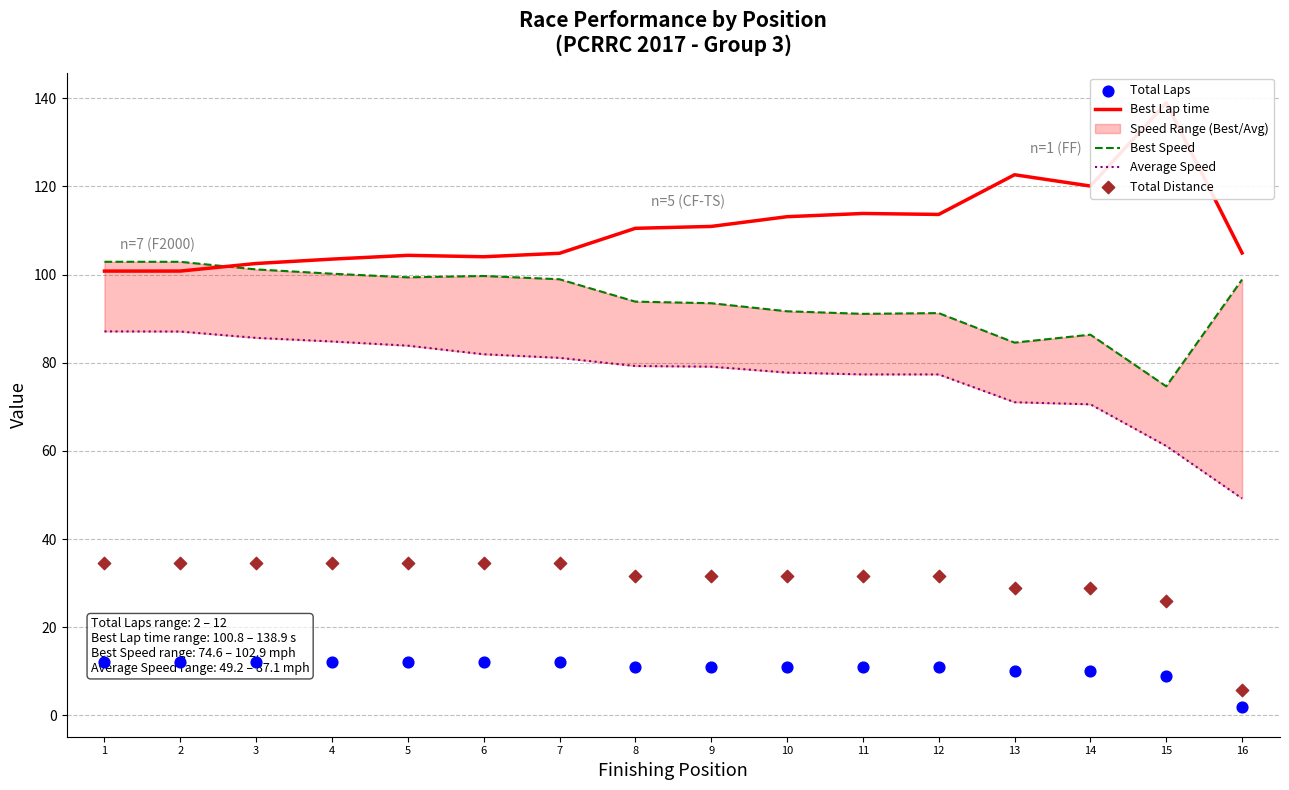

Which series has the largest total across all categories?

Best Lap time